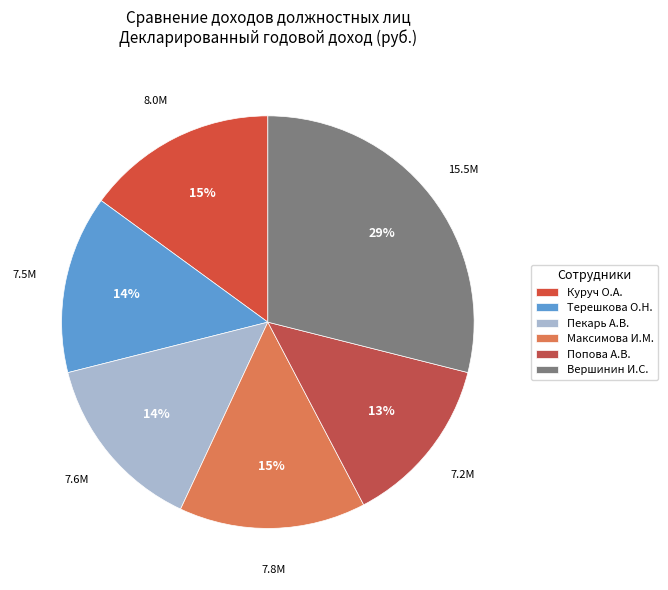

Is there a majority slice in this chart?

No